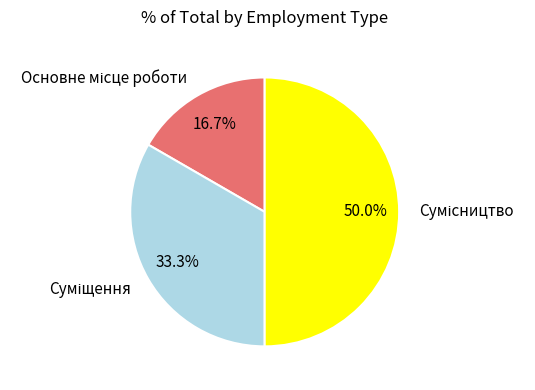

To the nearest percent, what portion does Основне місце роботи represent?

17%